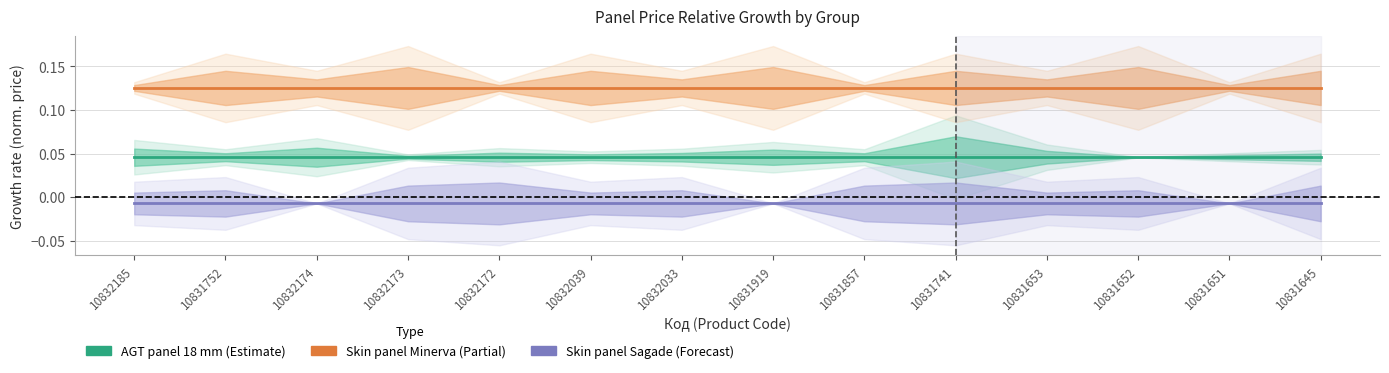

What is the sum of the Skin panel 18 mm Minerva values at 10831752 and 10832033?

0.3